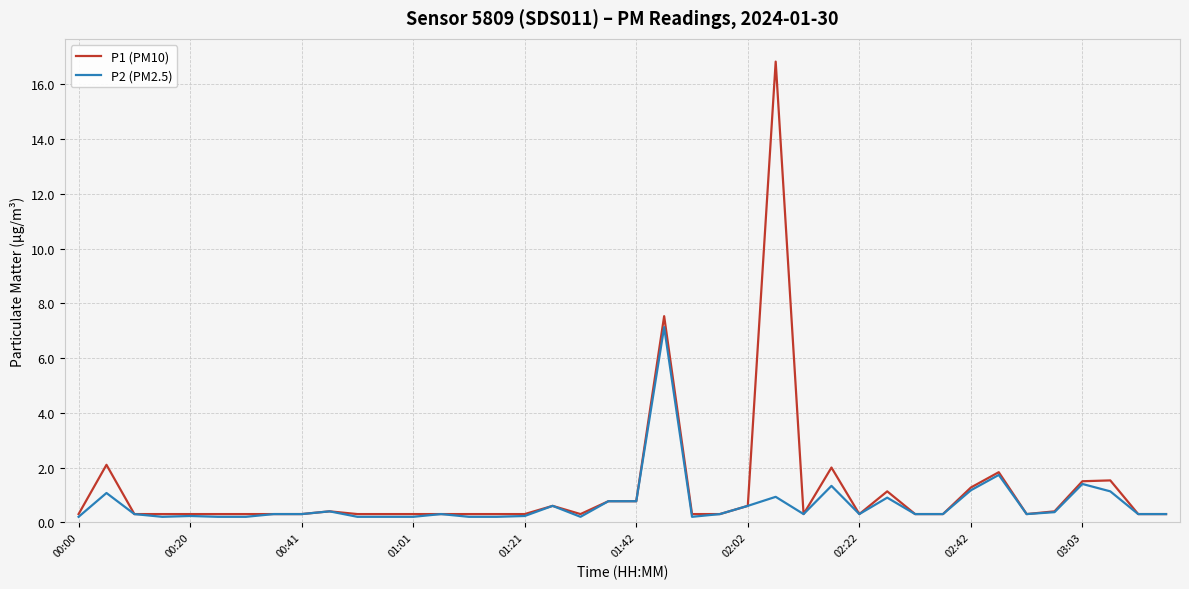

Does the chart have visible grid lines?

Yes